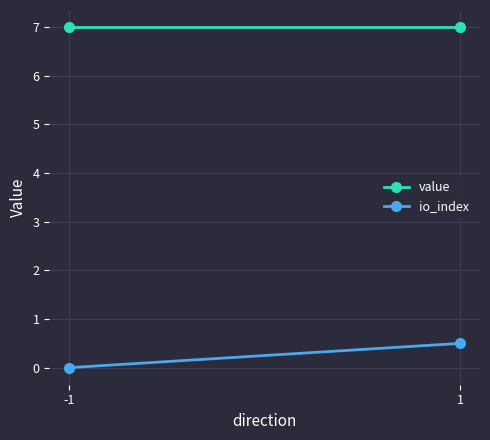

Which series changed the most between -1 and 1?

io_index